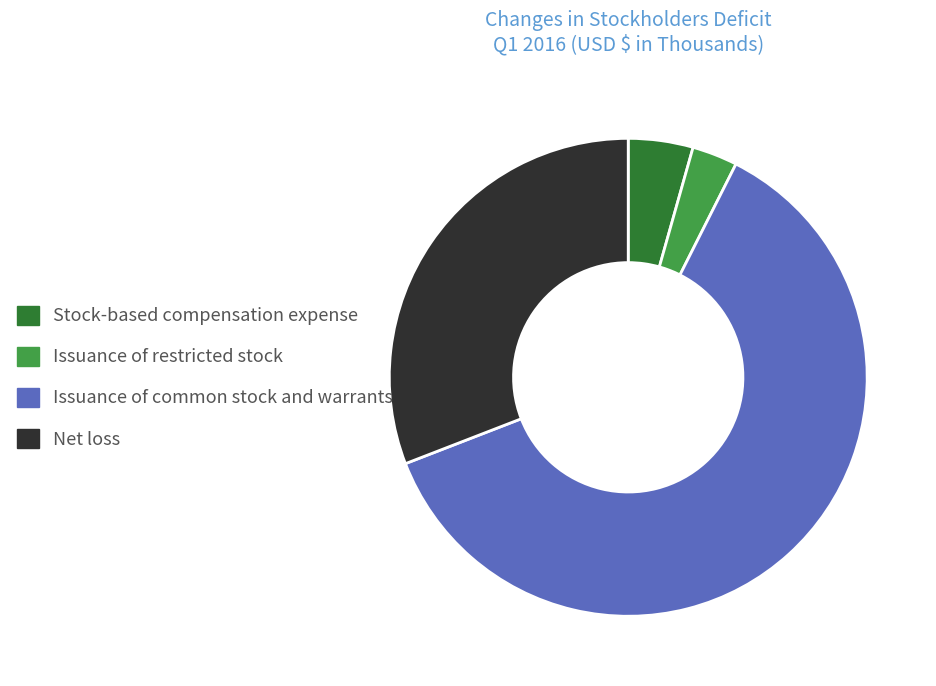

Do Stock-based compensation expense and Issuance of common stock and warrants together represent more than half of the pie?

Yes